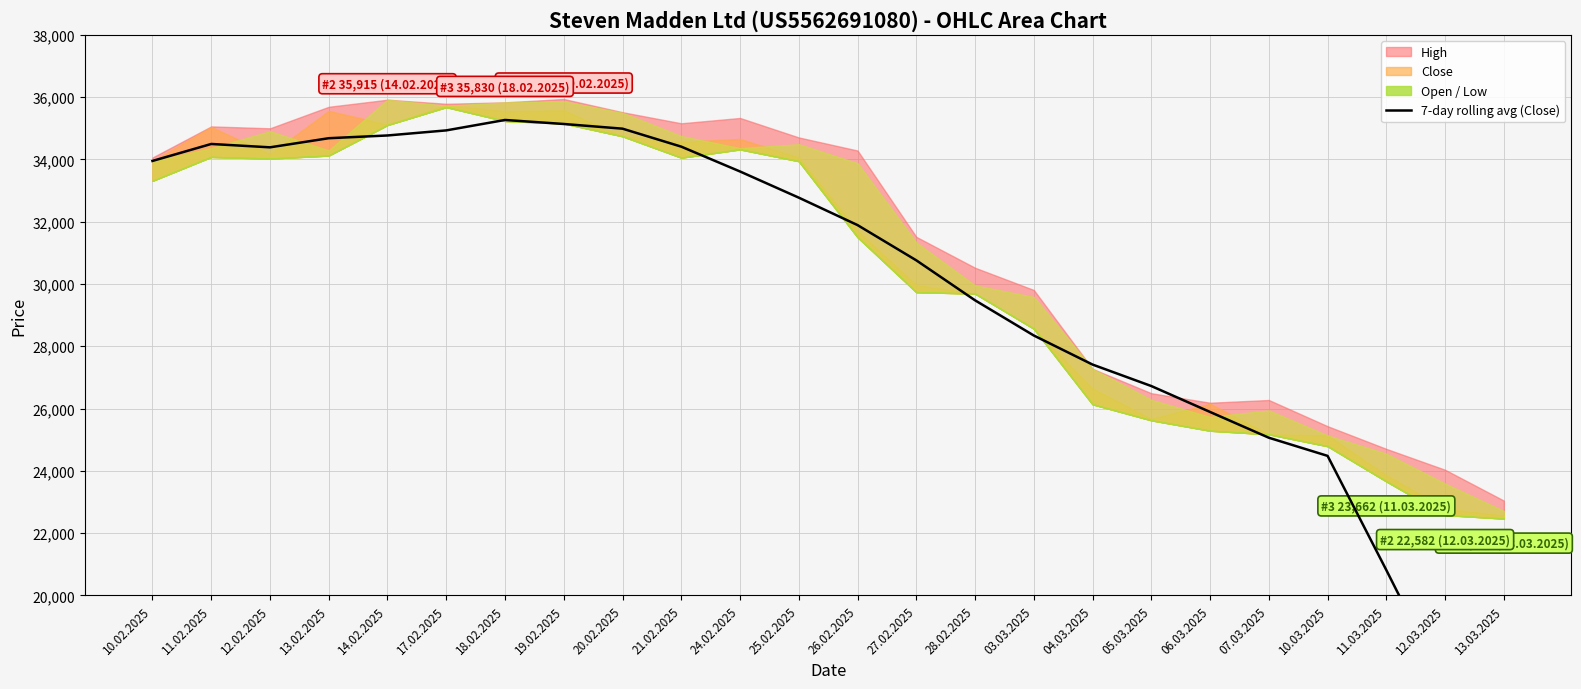

What is the value of the 4th point from the left?

34678.8